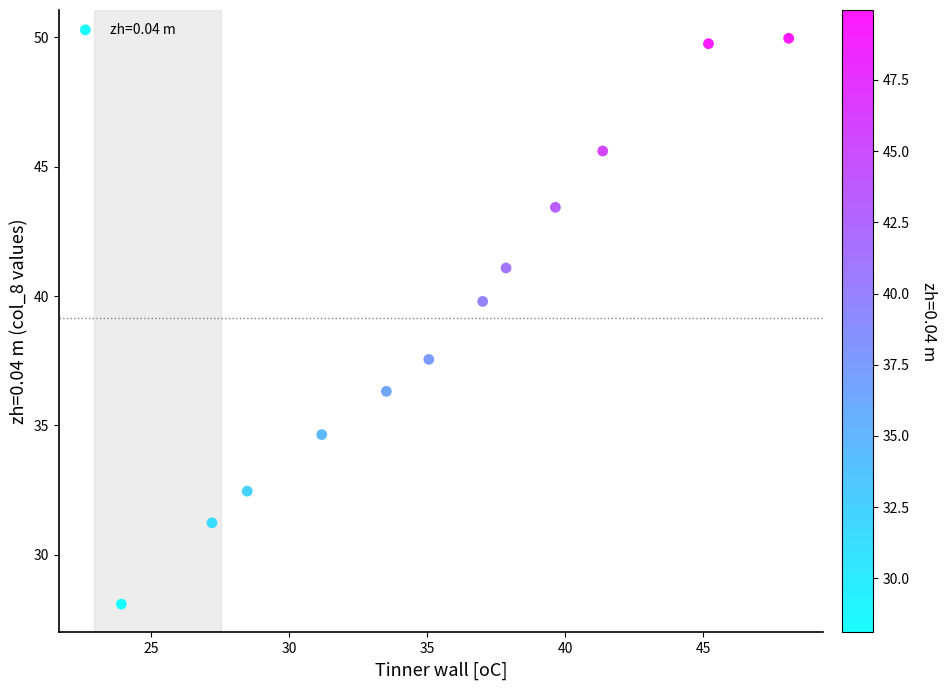

What is the range of Y values (max minus min)?

21.9